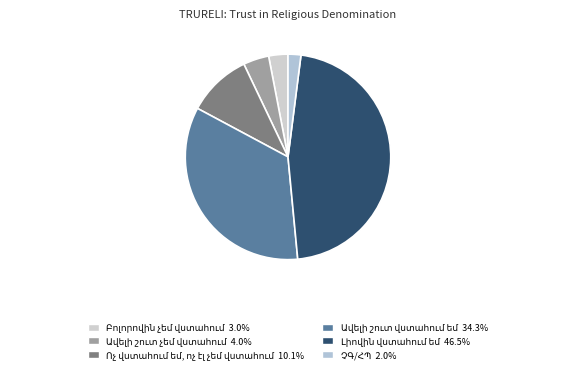

Is it true that ՉԳ/ՀՊ is 16% of the pie?

False